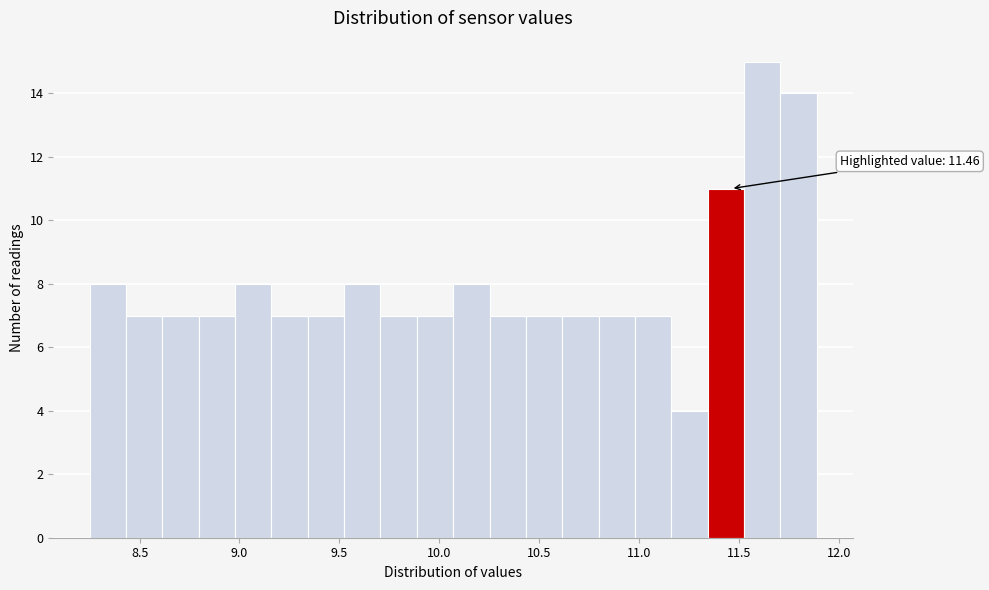

Around what value on the x-axis is the tallest bar? Give the approximate position of its centre, as read against the axis.

11.60